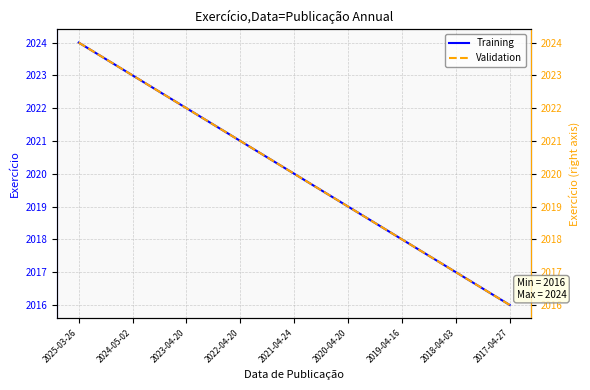

True or false: Exercício (right) and Exercício intersect in this chart.

False